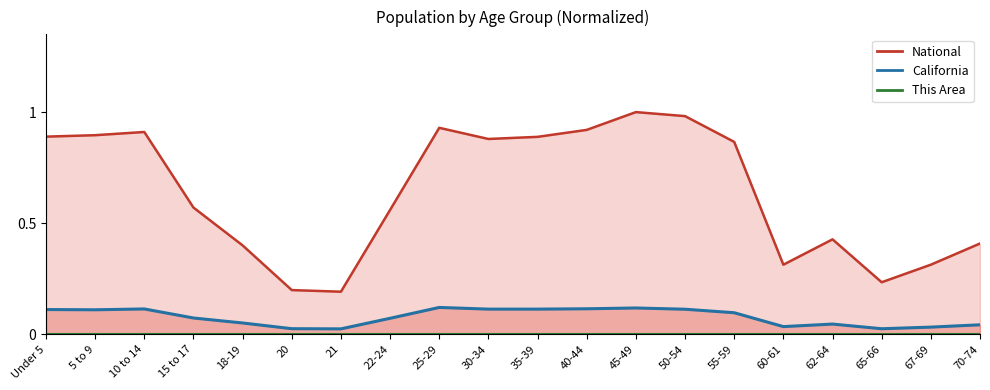

Reading right to left, list all the values displayed in this chart.

This Area: 70-74=0.0	67-69=0.0	65-66=0.0	62-64=0.0	60-61=0.0	55-59=0.0	50-54=0.0	45-49=0.0	40-44=0.0	35-39=0.0	30-34=0.0	25-29=0.0	22-24=0.0	21=0.0	20=0.0	18-19=0.0	15 to 17=0.0	10 to 14=0.0	5 to 9=0.0	Under 5=0.0
California: 70-74=0.0	67-69=0.0	65-66=0.0	62-64=0.0	60-61=0.0	55-59=0.1	50-54=0.1	45-49=0.1	40-44=0.1	35-39=0.1	30-34=0.1	25-29=0.1	22-24=0.1	21=0.0	20=0.0	18-19=0.1	15 to 17=0.1	10 to 14=0.1	5 to 9=0.1	Under 5=0.1
National: 70-74=0.4	67-69=0.3	65-66=0.2	62-64=0.4	60-61=0.3	55-59=0.9	50-54=1.0	45-49=1.0	40-44=0.9	35-39=0.9	30-34=0.9	25-29=0.9	22-24=0.6	21=0.2	20=0.2	18-19=0.4	15 to 17=0.6	10 to 14=0.9	5 to 9=0.9	Under 5=0.9